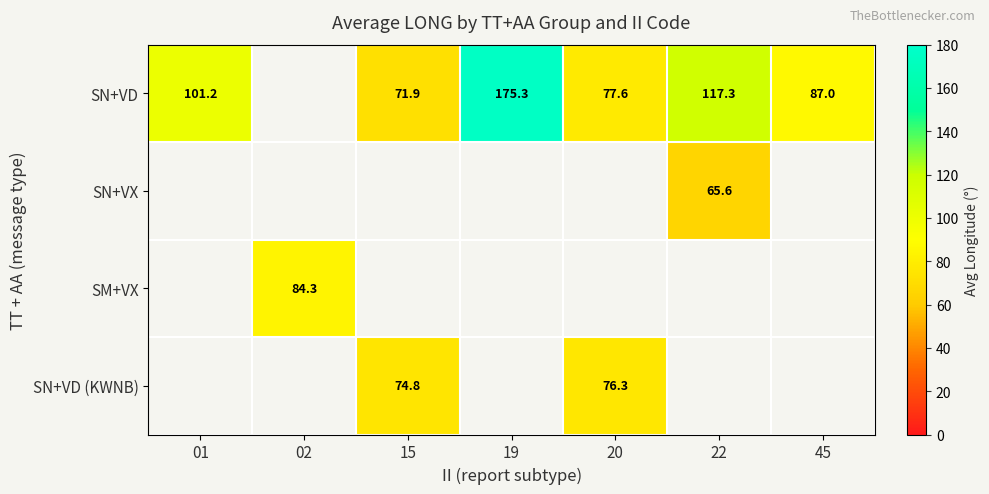

At how many categories does at least one series exceed 8?

7